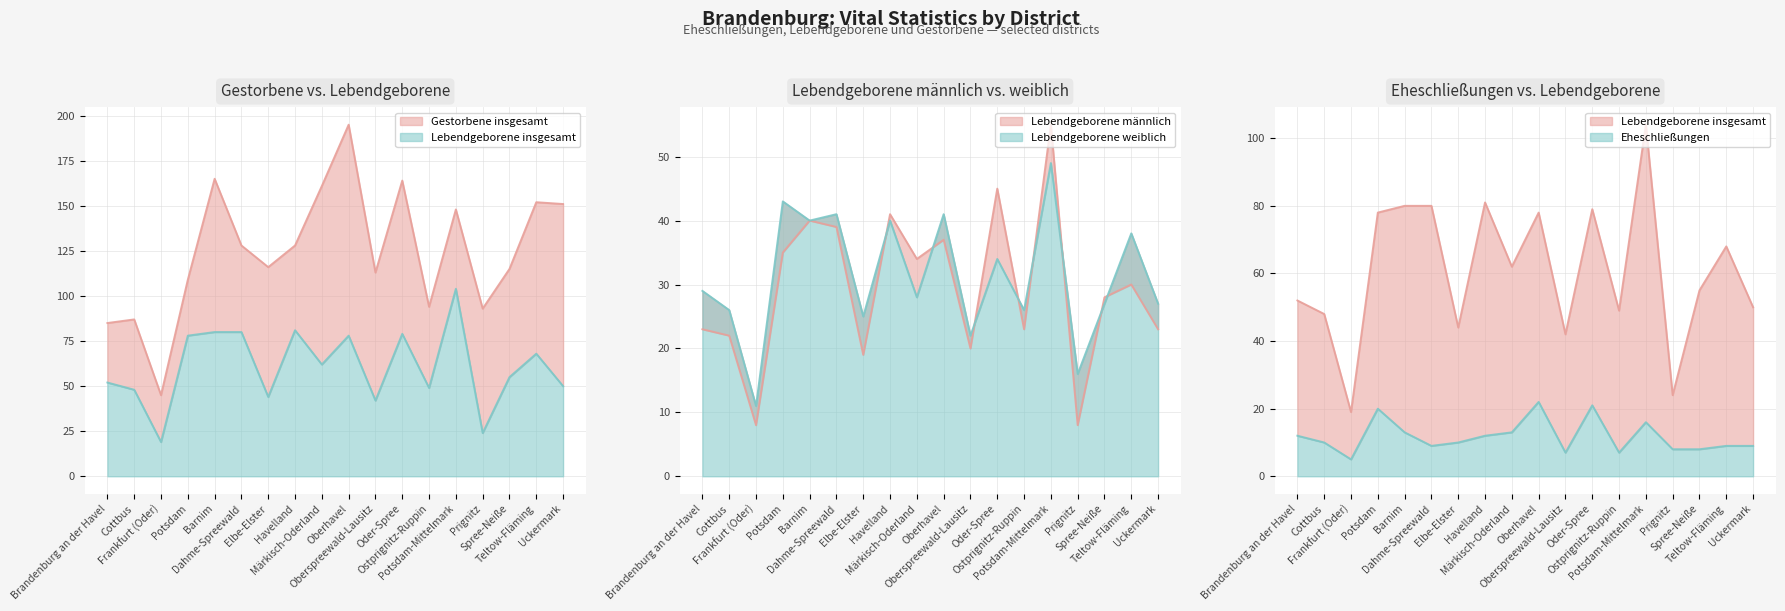

Between Brandenburg an der Havel and Cottbus, which series saw the biggest shift?

Lebendgeborene insgesamt